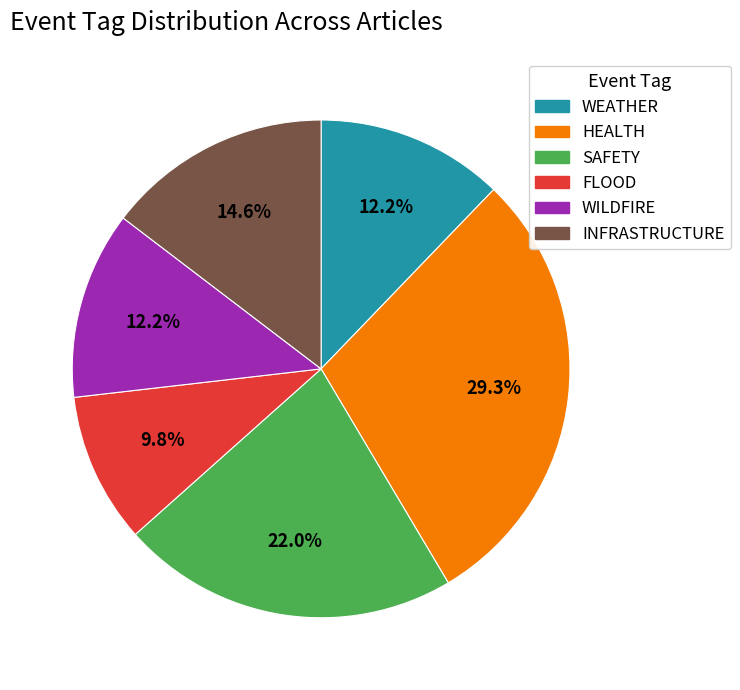

Approximately how many times larger is the value at WEATHER compared to SAFETY?

0.6